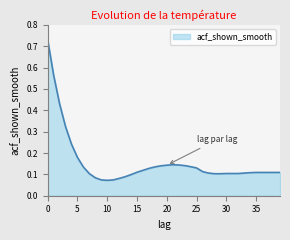

Reading left to right, extract all data points from this chart.

0.7	0.6	0.4	0.3	0.2	0.2	0.1	0.1	0.1	0.1	0.1	0.1	0.1	0.1	0.1	0.1	0.1	0.1	0.1	0.1	0.1	0.1	0.1	0.1	0.1	0.1	0.1	0.1	0.1	0.1	0.1	0.1	0.1	0.1	0.1	0.1	0.1	0.1	0.1	0.1